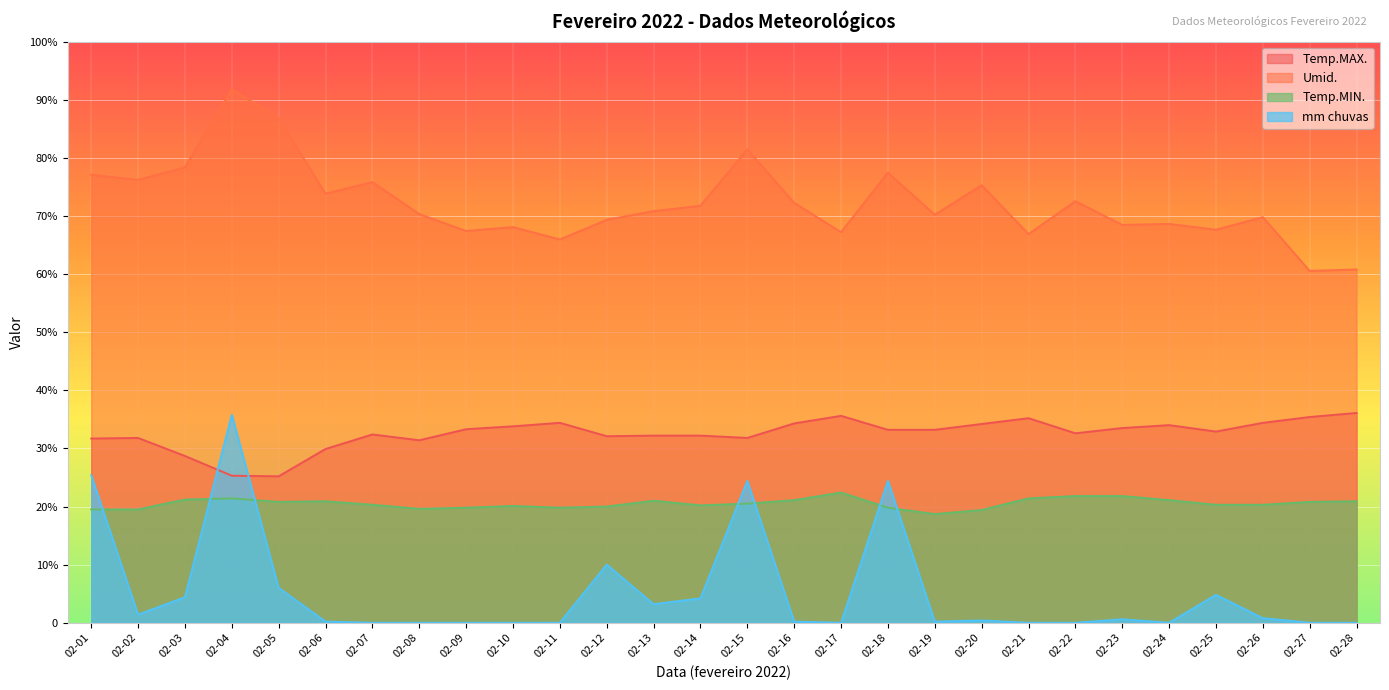

True or false: Temp.MAX. and Umid. intersect in this chart.

False